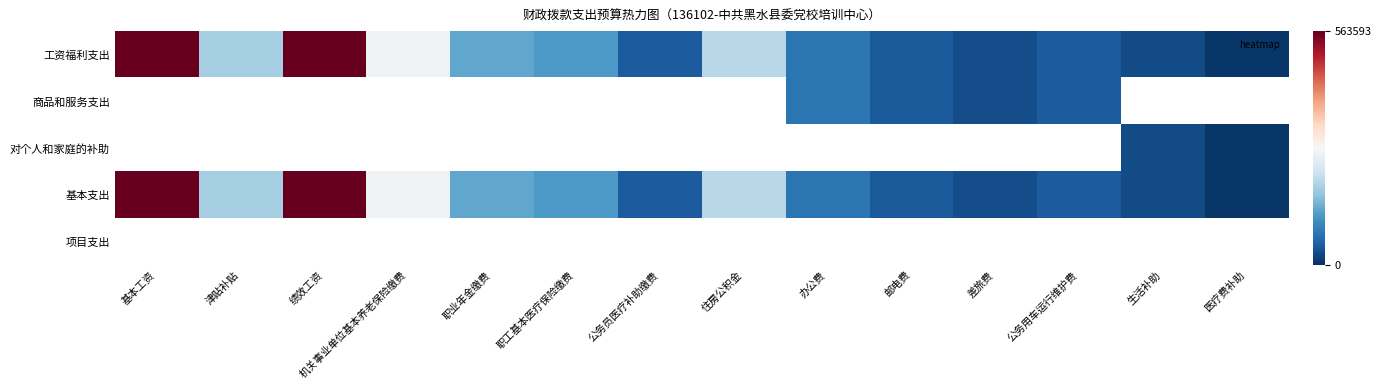

Count the number of data series in this chart.

5